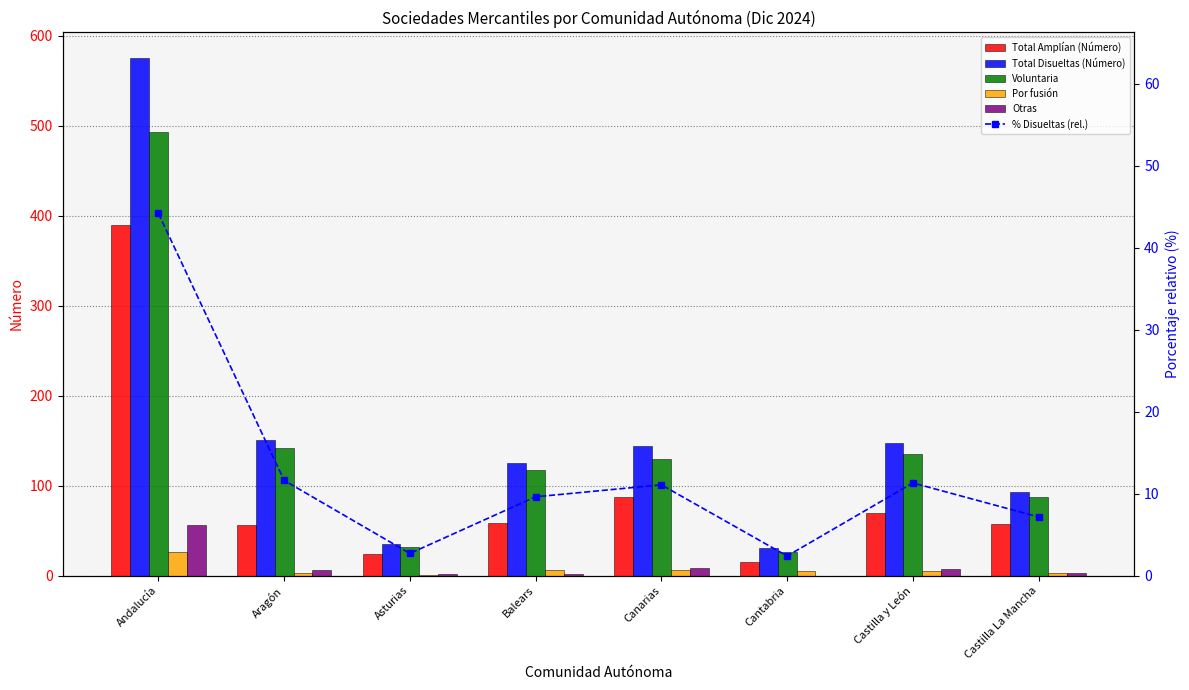

Which series has the largest total across all categories?

Total Disueltas (Número)